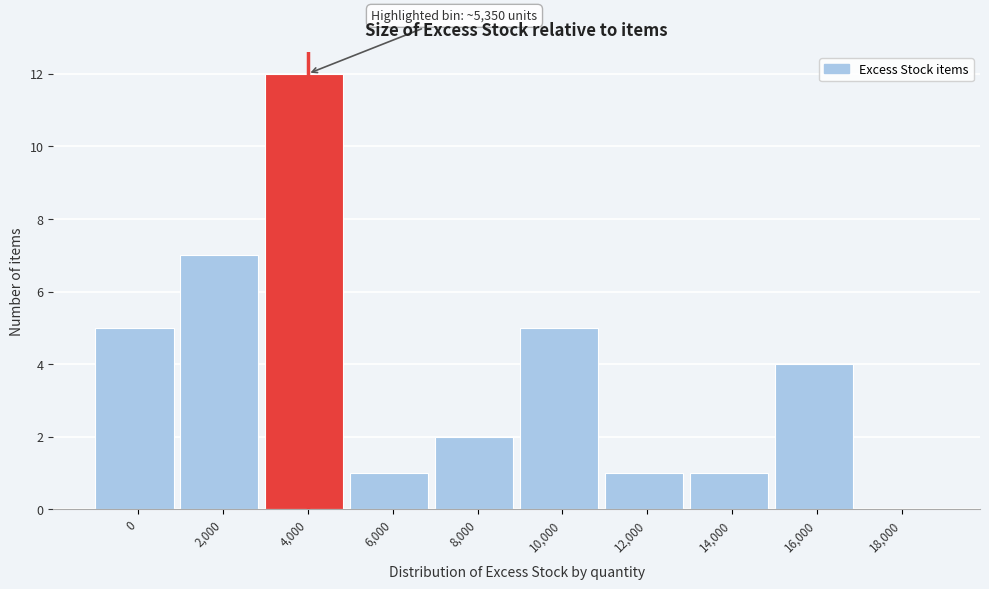

Reading right to left, list all the values displayed in this chart.

18,000=0	16,000=4	14,000=1	12,000=1	10,000=5	8,000=2	6,000=1	4,000=12	2,000=7	0=5